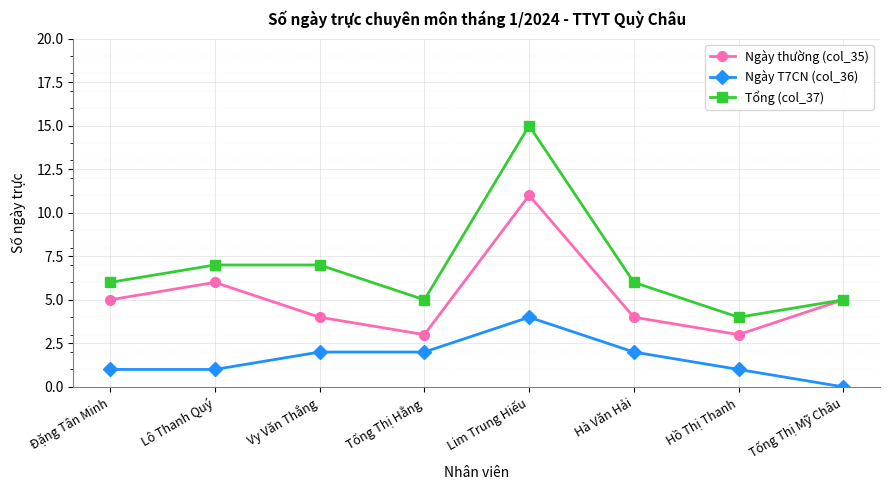

Rank the series by their average value, from lowest to highest.

Ngày T7CN (col_36), Ngày thường (col_35), Tổng (col_37)